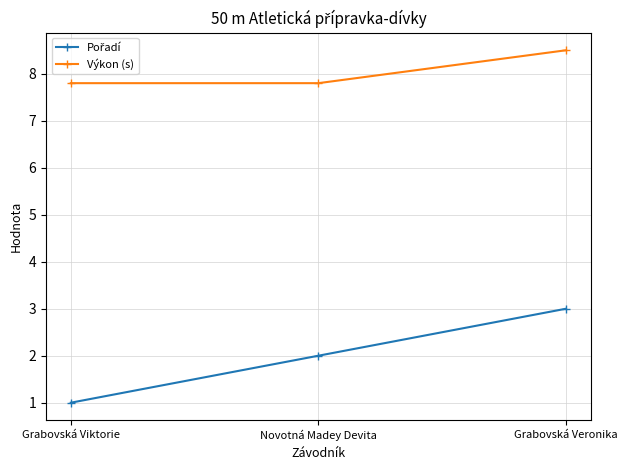

What value does the Výkon (s) series have at Grabovská Viktorie?

7.8